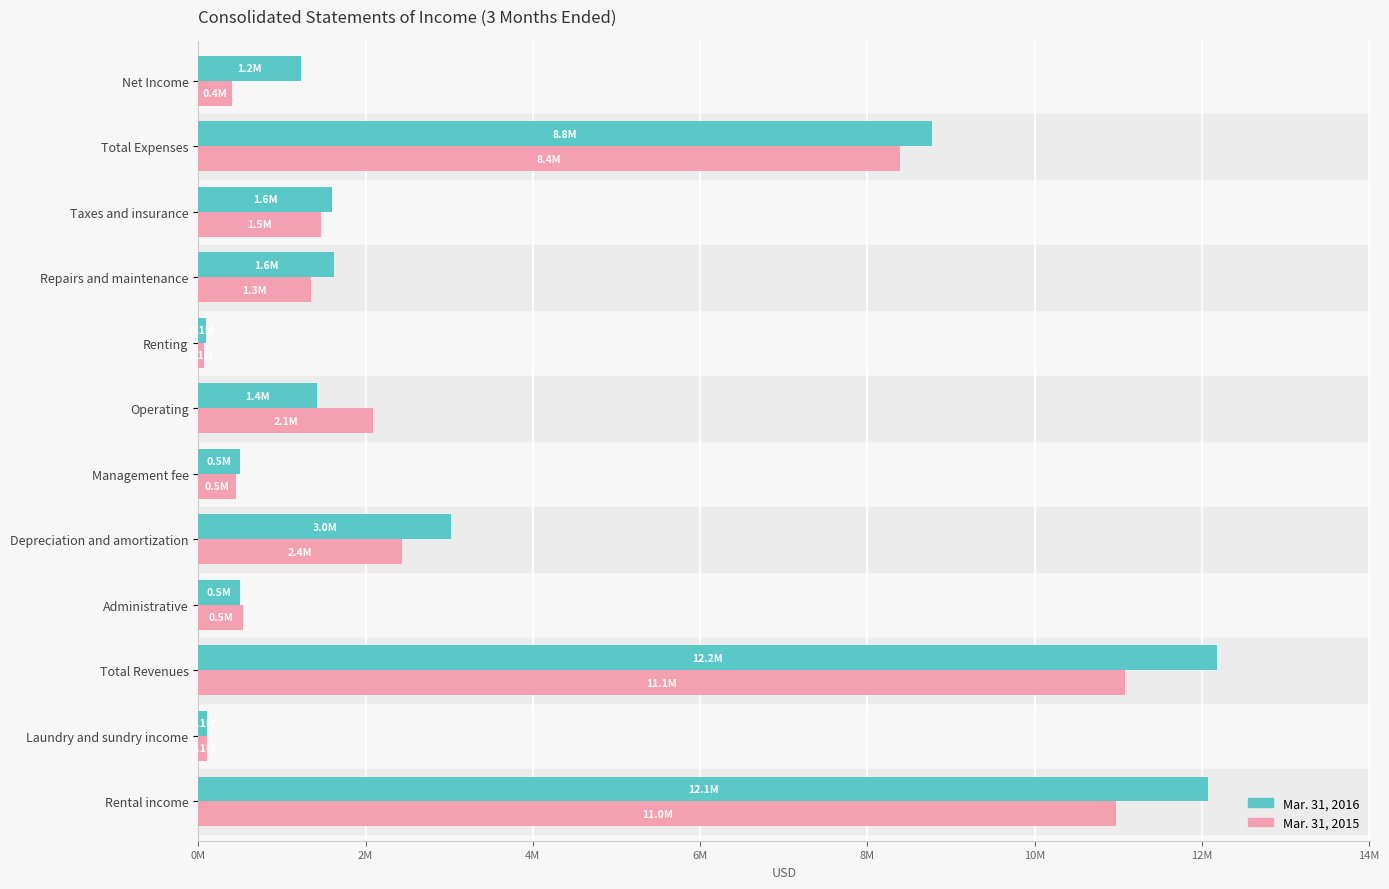

What are all the series names shown in the legend?

Mar. 31, 2016, Mar. 31, 2015